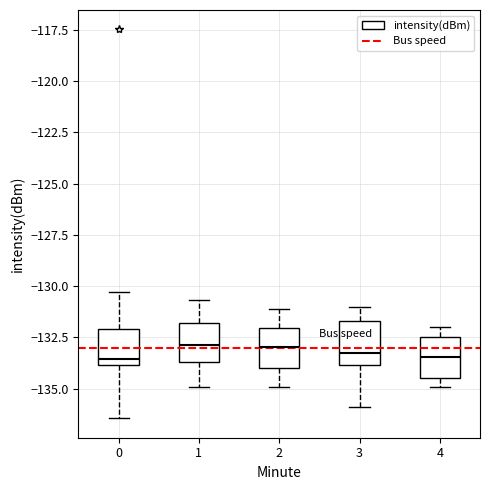

Reading left to right, transcribe this box plot: for each box, give where its median line is, the range the box spans, and where its two whiskers end, as read against the y-axis. The values are not printed on the chart, so give them approximately, as read against the axis.

0: median -133.5, box -134.0 to -132.0, whiskers -136.5 to -130.5
1: median -133.0, box -133.5 to -132.0, whiskers -135.0 to -130.5
2: median -133.0, box -134.0 to -132.0, whiskers -135.0 to -131.0
3: median -133.0, box -134.0 to -131.5, whiskers -136.0 to -131.0
4: median -133.5, box -134.5 to -132.5, whiskers -135.0 to -132.0